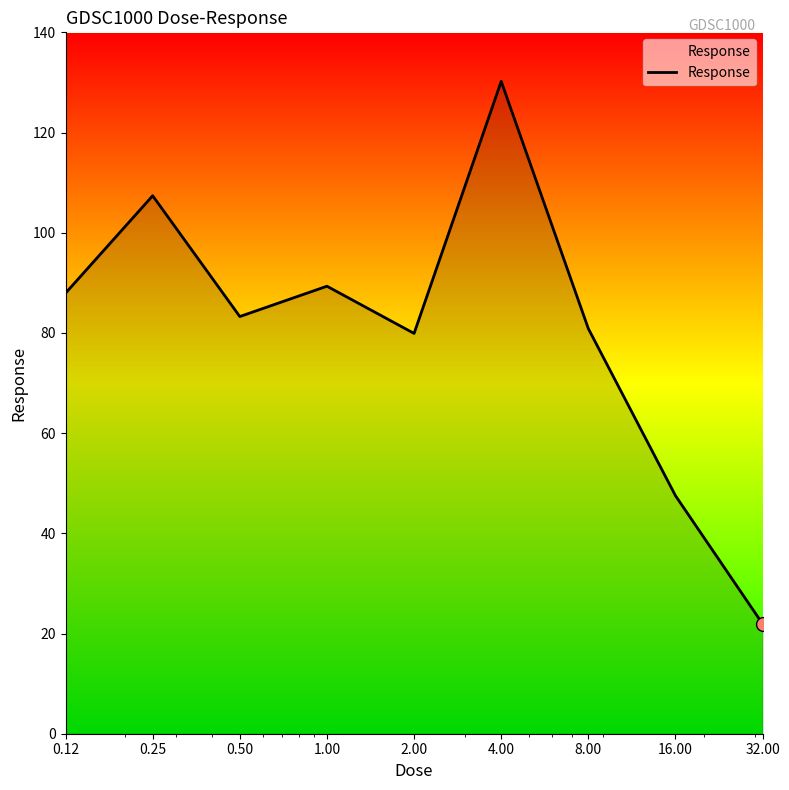

What is the greatest value displayed?

130.2